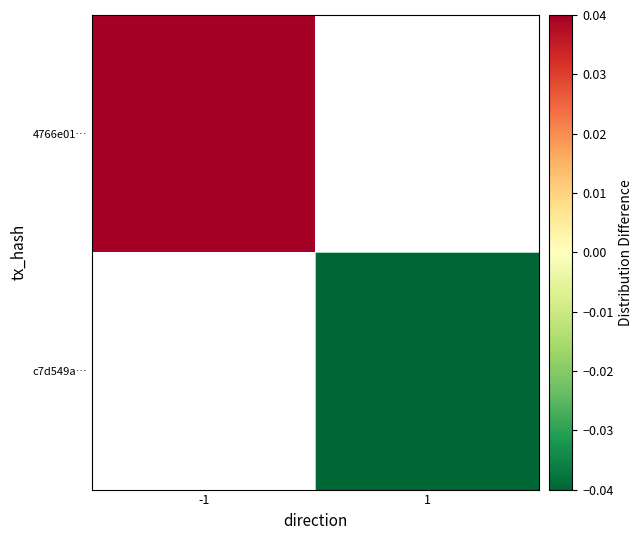

How many distinct data groups are displayed?

2